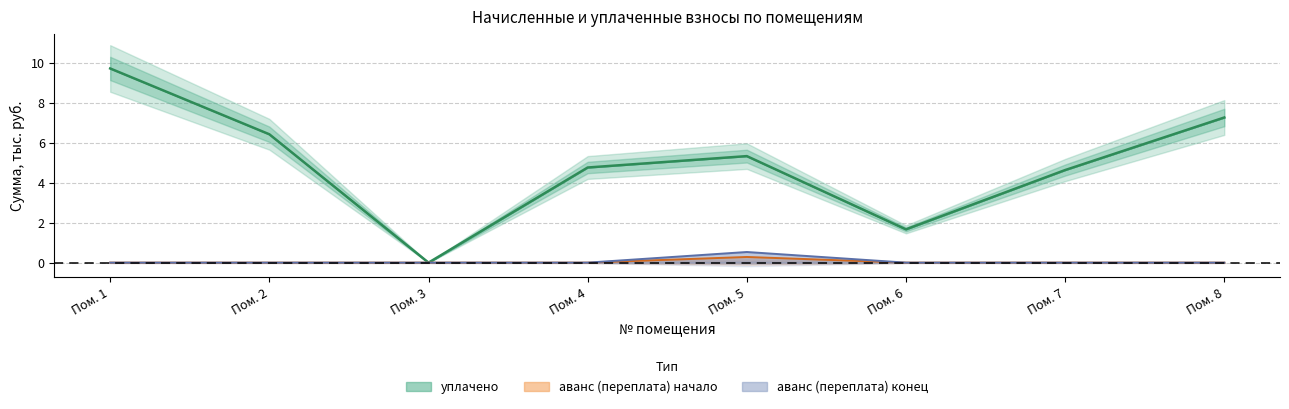

Read the уплачено value at Пом. 5.

5.3